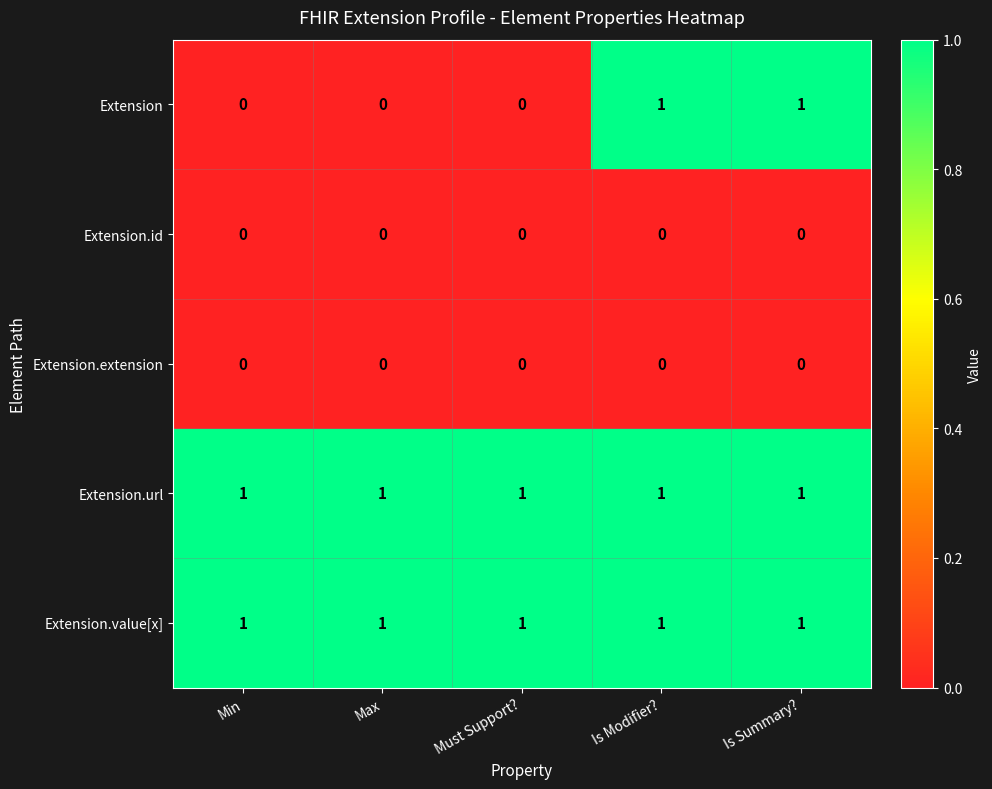

At how many categories does at least one series exceed 0?

5